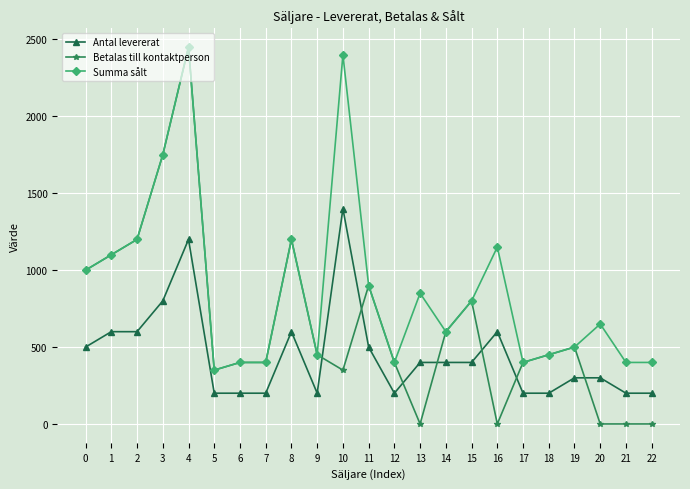

Does the chart have visible grid lines?

Yes